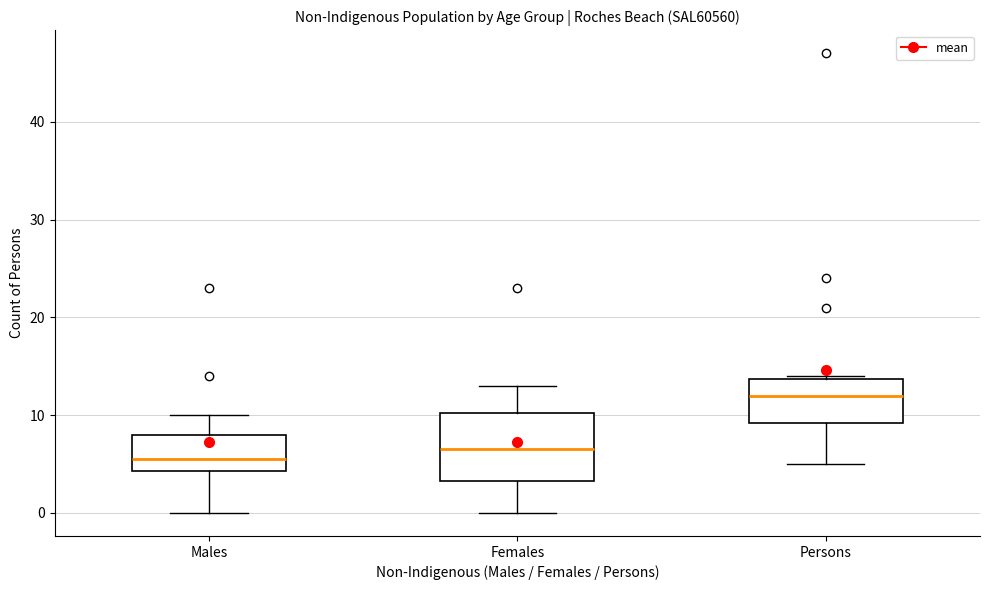

Reading left to right, transcribe this box plot: for each box, give where its median line is, the range the box spans, and where its two whiskers end, as read against the y-axis. The values are not printed on the chart, so give them approximately, as read against the axis.

Males: median 6, box 4 to 8, whiskers 0 to 10
Females: median 7, box 3 to 10, whiskers 0 to 13
Persons: median 12, box 9 to 14, whiskers 5 to 14